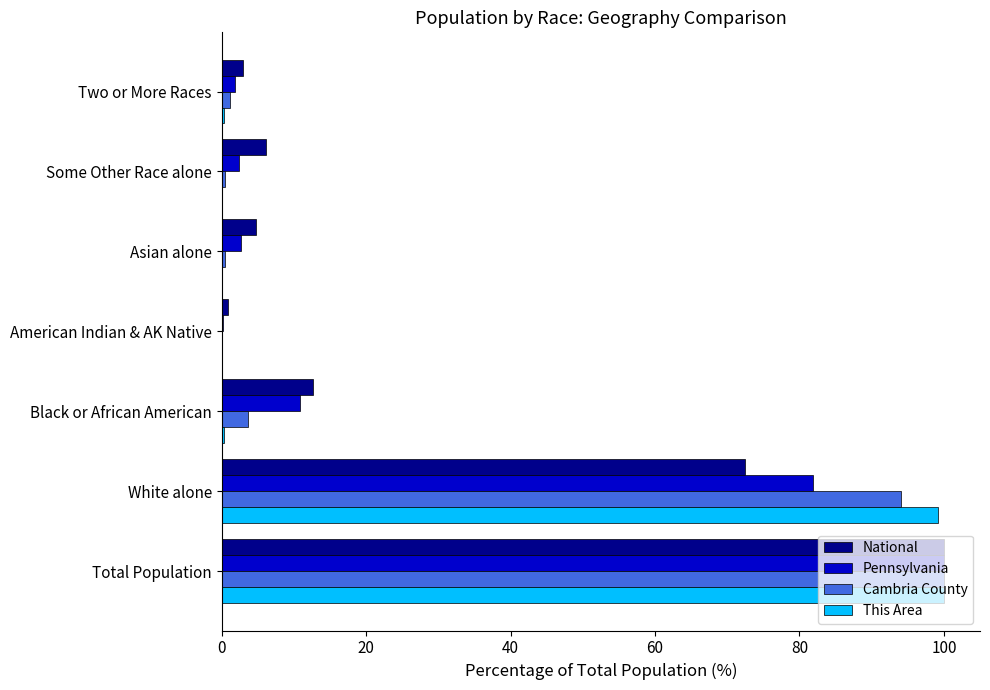

The National series shows 115.2 at White alone. True or false?

False